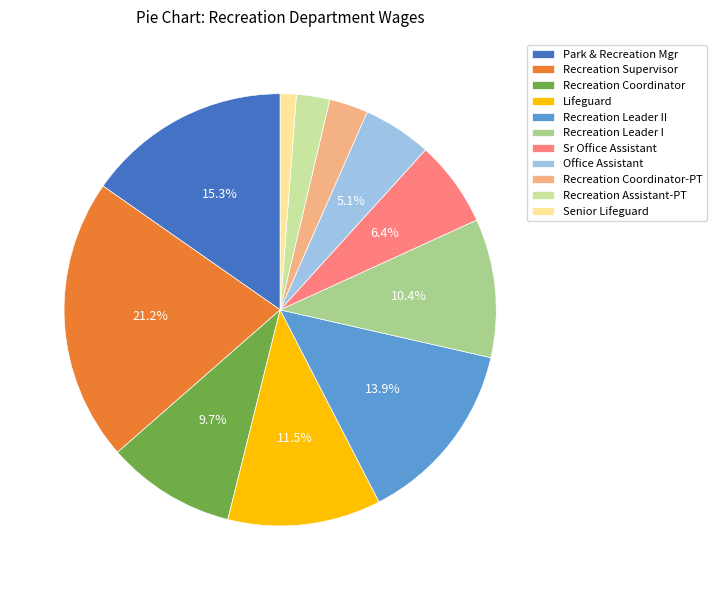

How many slices are in this pie chart?

11